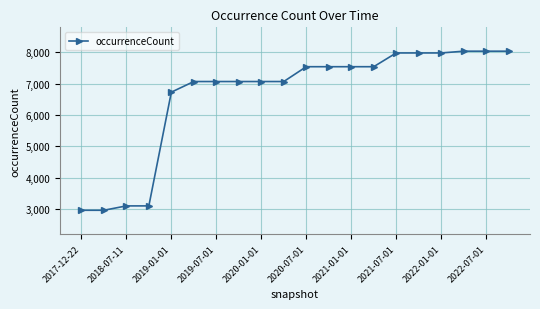

Reading left to right, list all the values displayed in this chart.

2964	2964	3103	3103	6725	7063	7063	7063	7063	7063	7535	7535	7535	7535	7973	7973	7973	8029	8029	8029